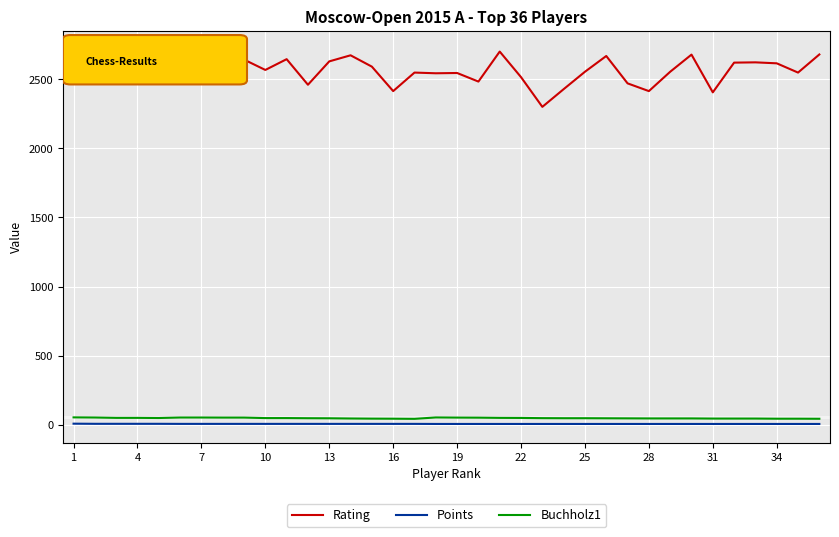

True or false: Buchholz1 and Points cross at least once.

False